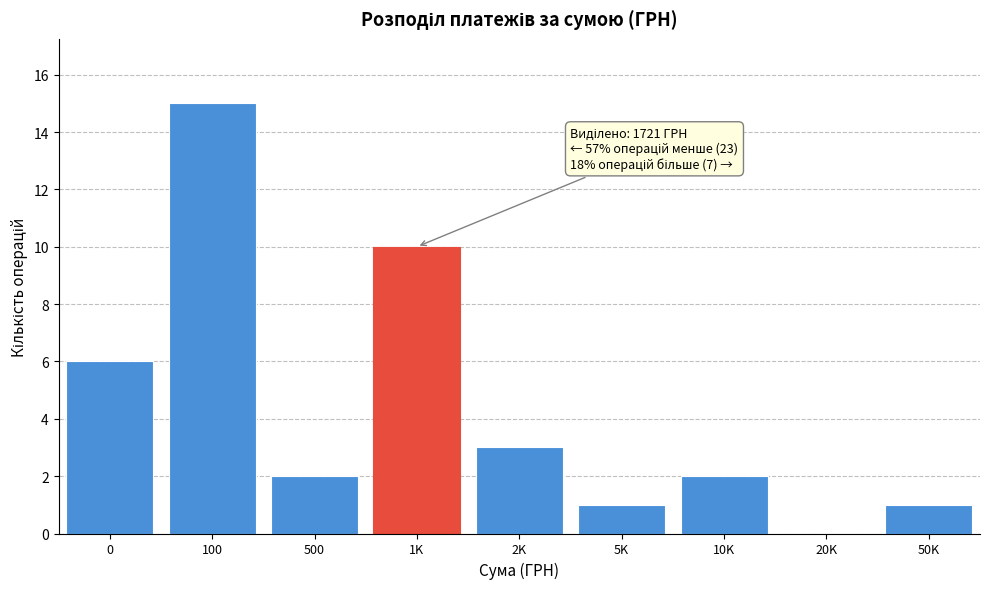

Reading left to right, transcribe all the data shown in this chart.

0=6	100=15	500=2	1K=10	2K=3	5K=1	10K=2	20K=0	50K=1